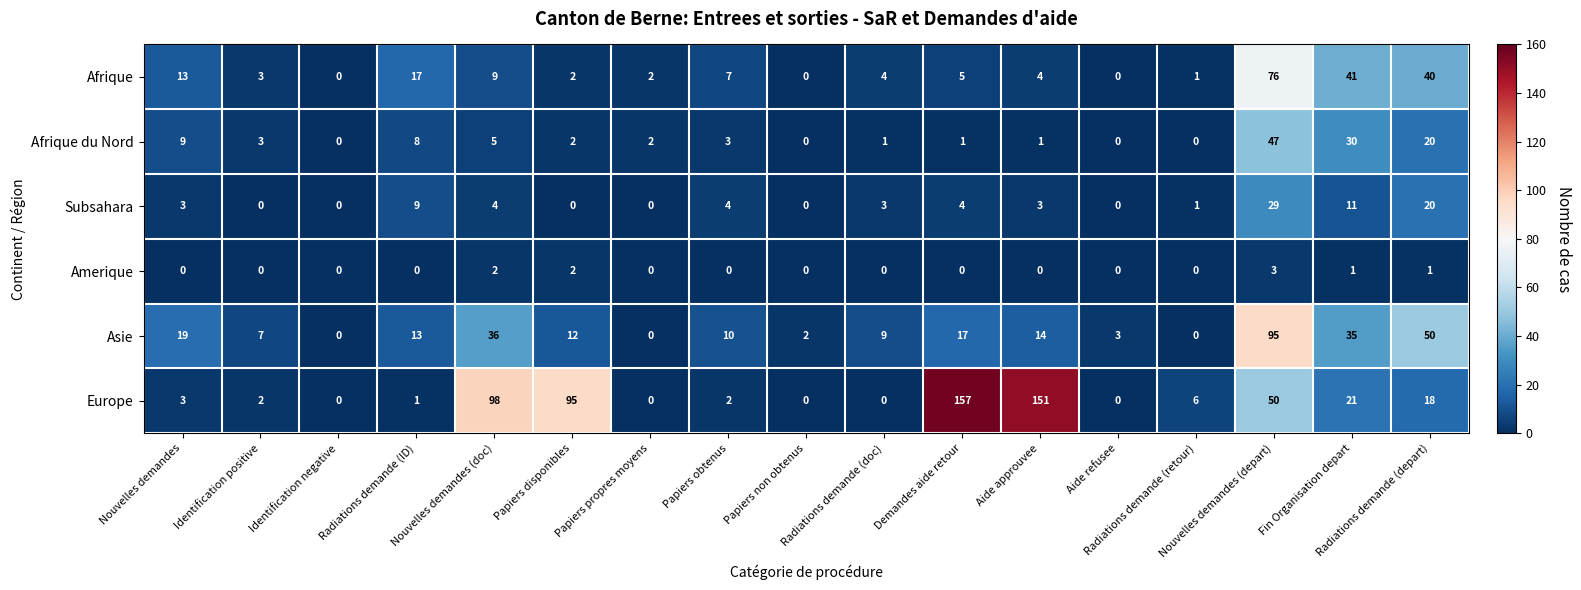

What is the difference between the second highest and second lowest values in the Europe series?

151